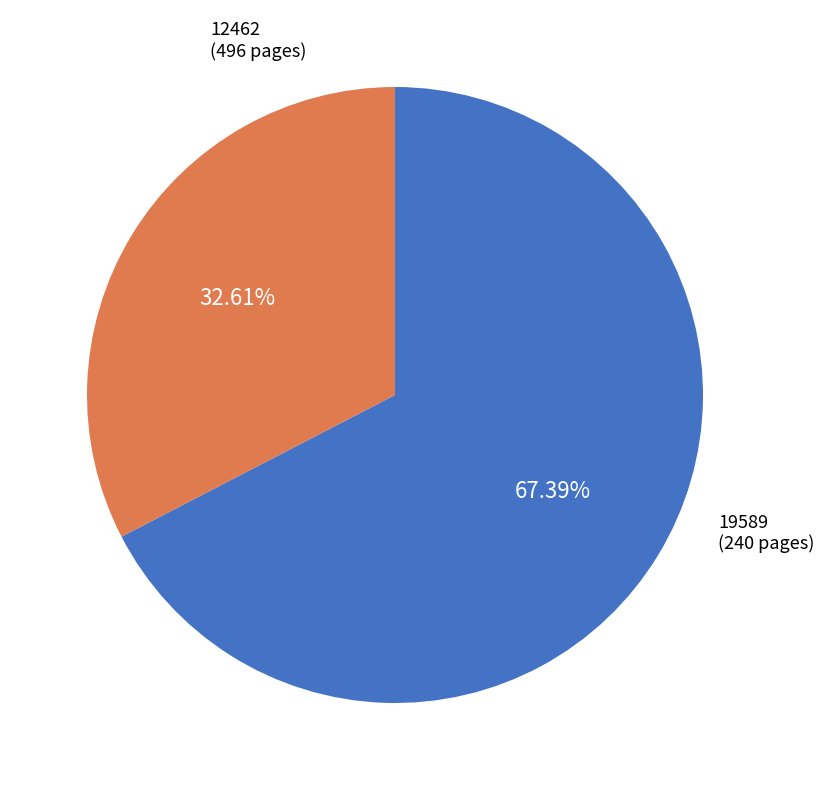

Is it true that 12462 is 73% of the pie?

False